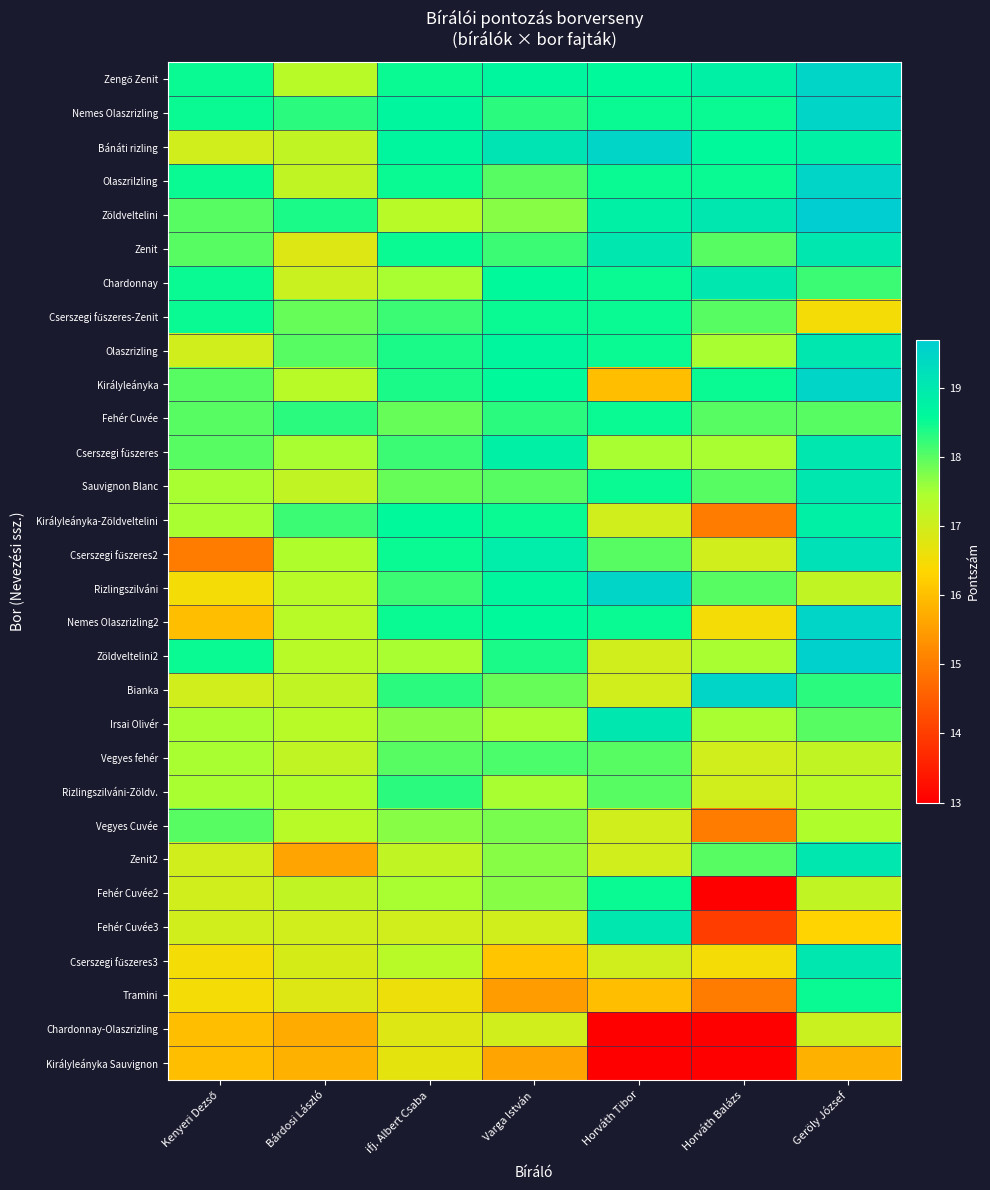

What is the minimum value shown in the chart?

13.0